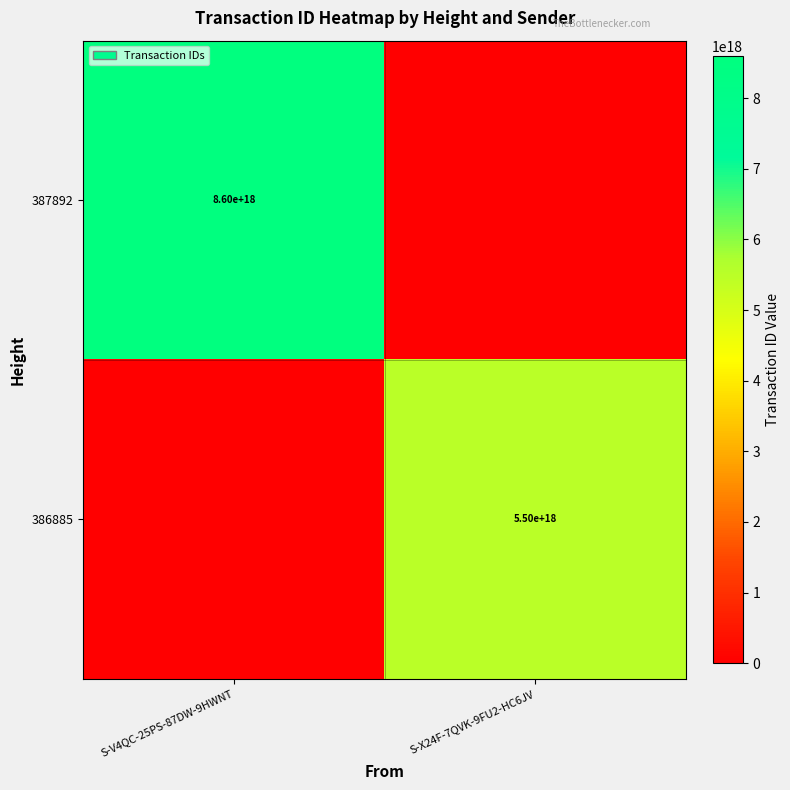

Between S-X24F-7QVK-9FU2-HC6JV and S-V4QC-25PS-87DW-9HWNT, which is larger?

S-V4QC-25PS-87DW-9HWNT